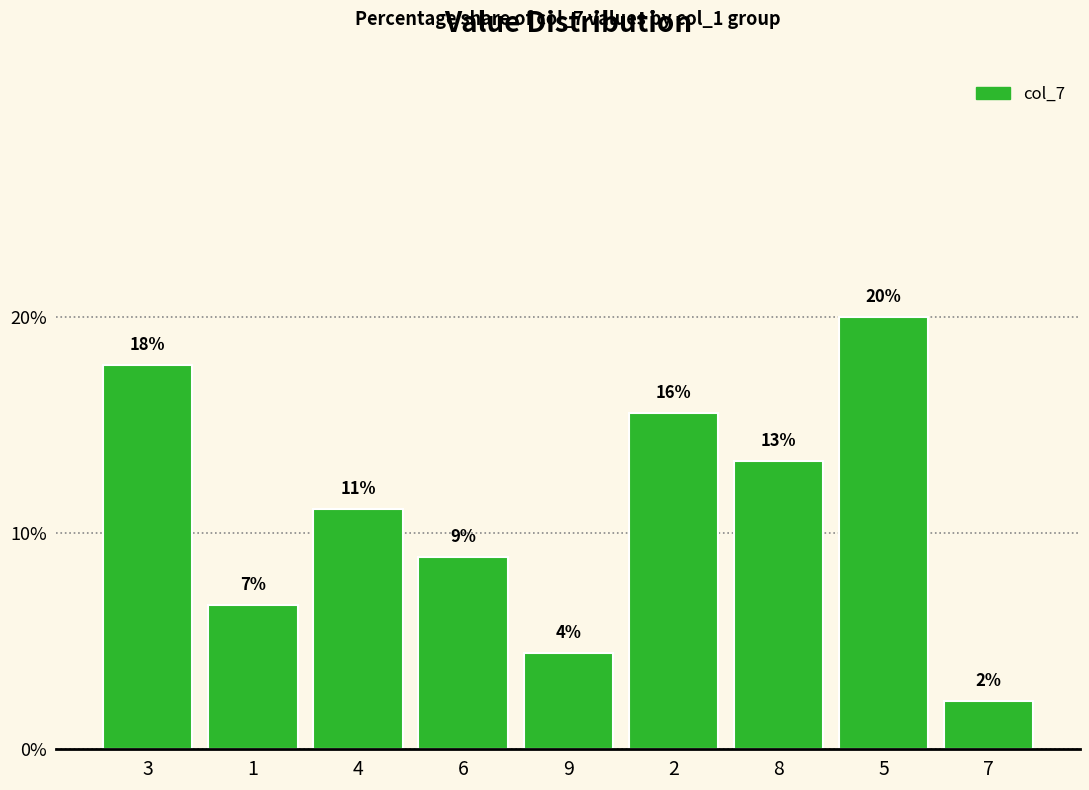

Reading left to right, what are all the values shown in this chart?

3=17.8	1=6.7	4=11.1	6=8.9	9=4.4	2=15.6	8=13.3	5=20.0	7=2.2